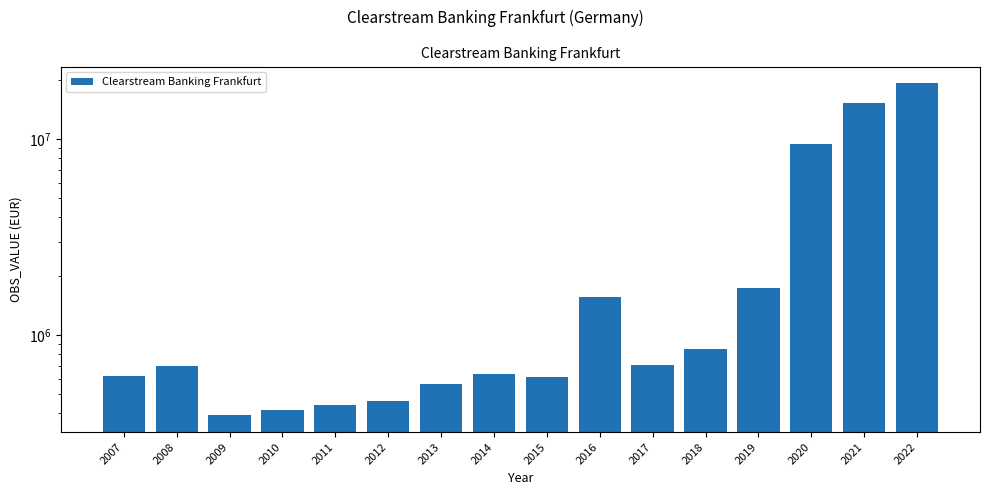

What is the approximate value at 2012?

463041